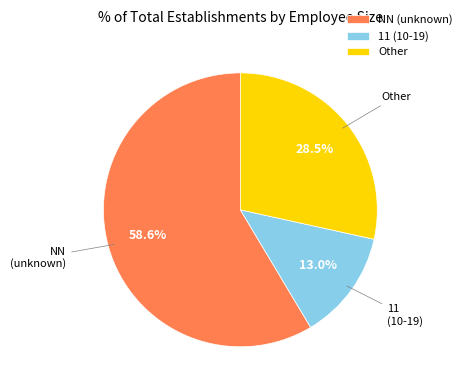

Which slice is the smallest?

11 (10-19)